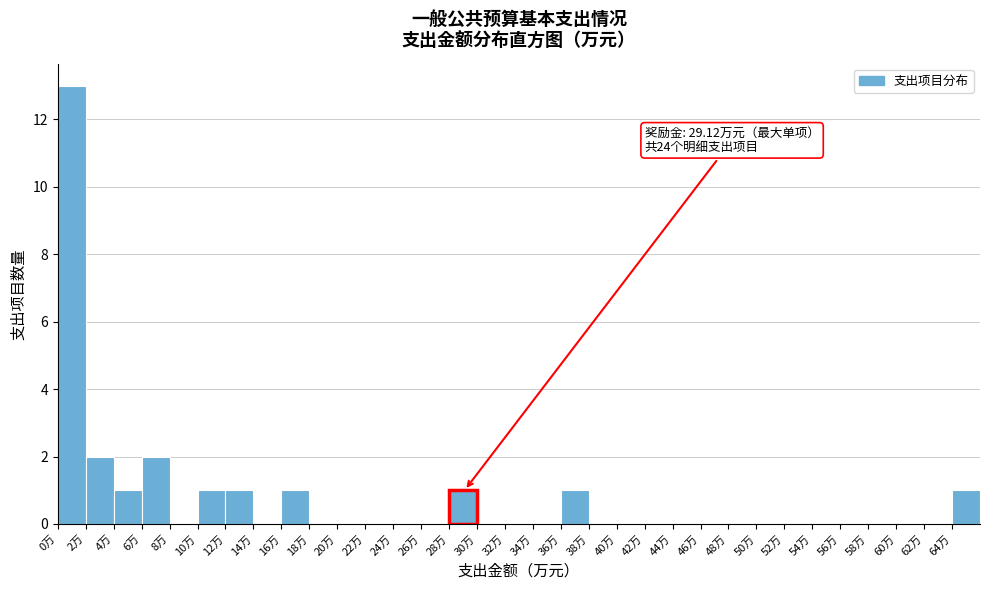

Over which range of the x-axis is the bar tallest?

0 to 2